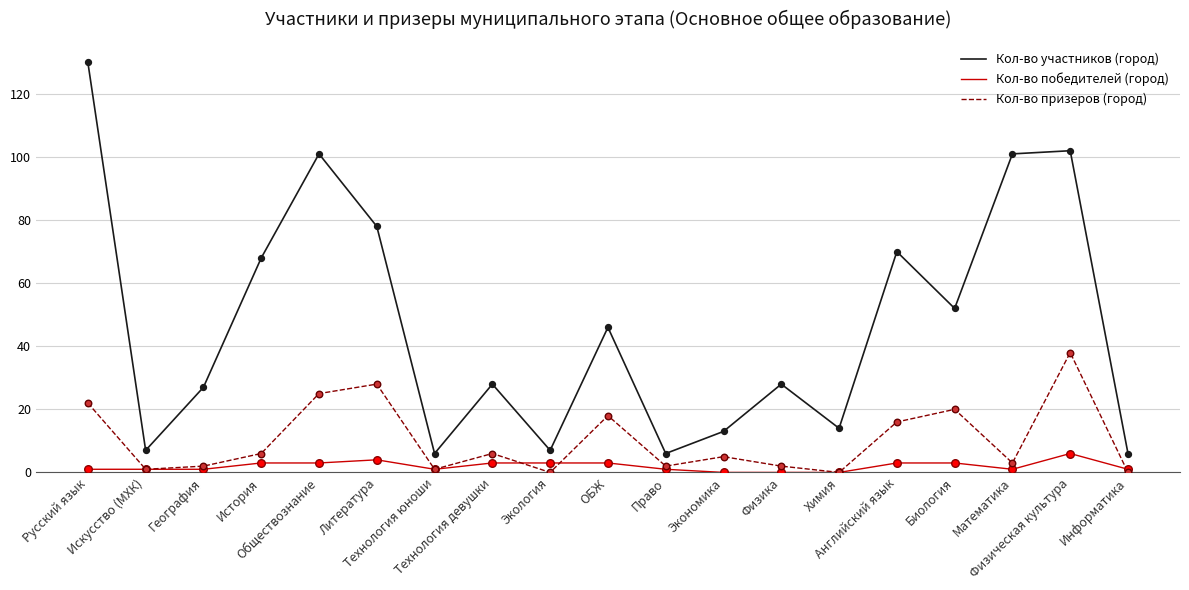

At how many categories does at least one series exceed 55?

7